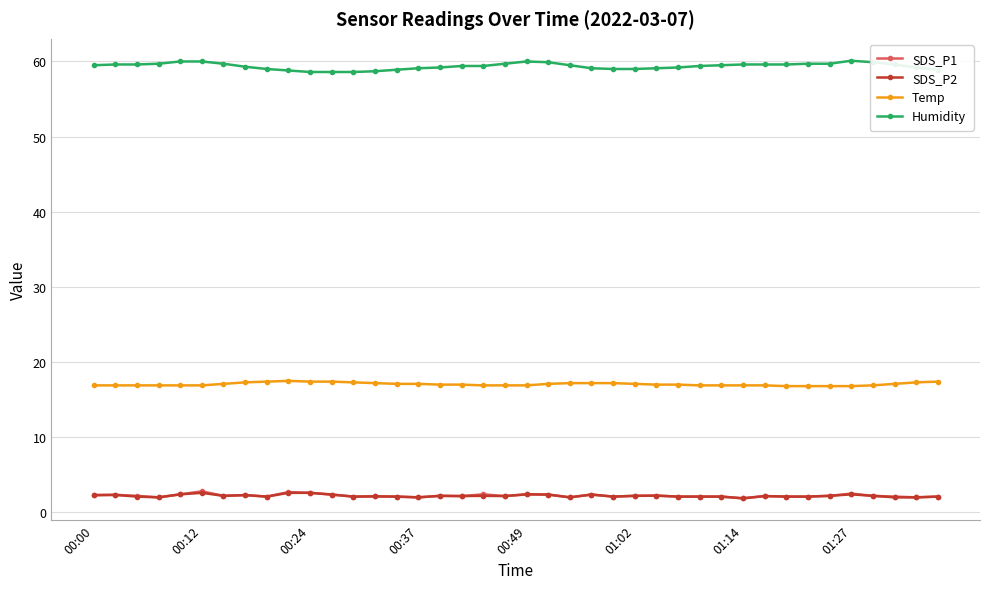

True or false: SDS_P1 has more than 2 points higher than both neighbors.

True